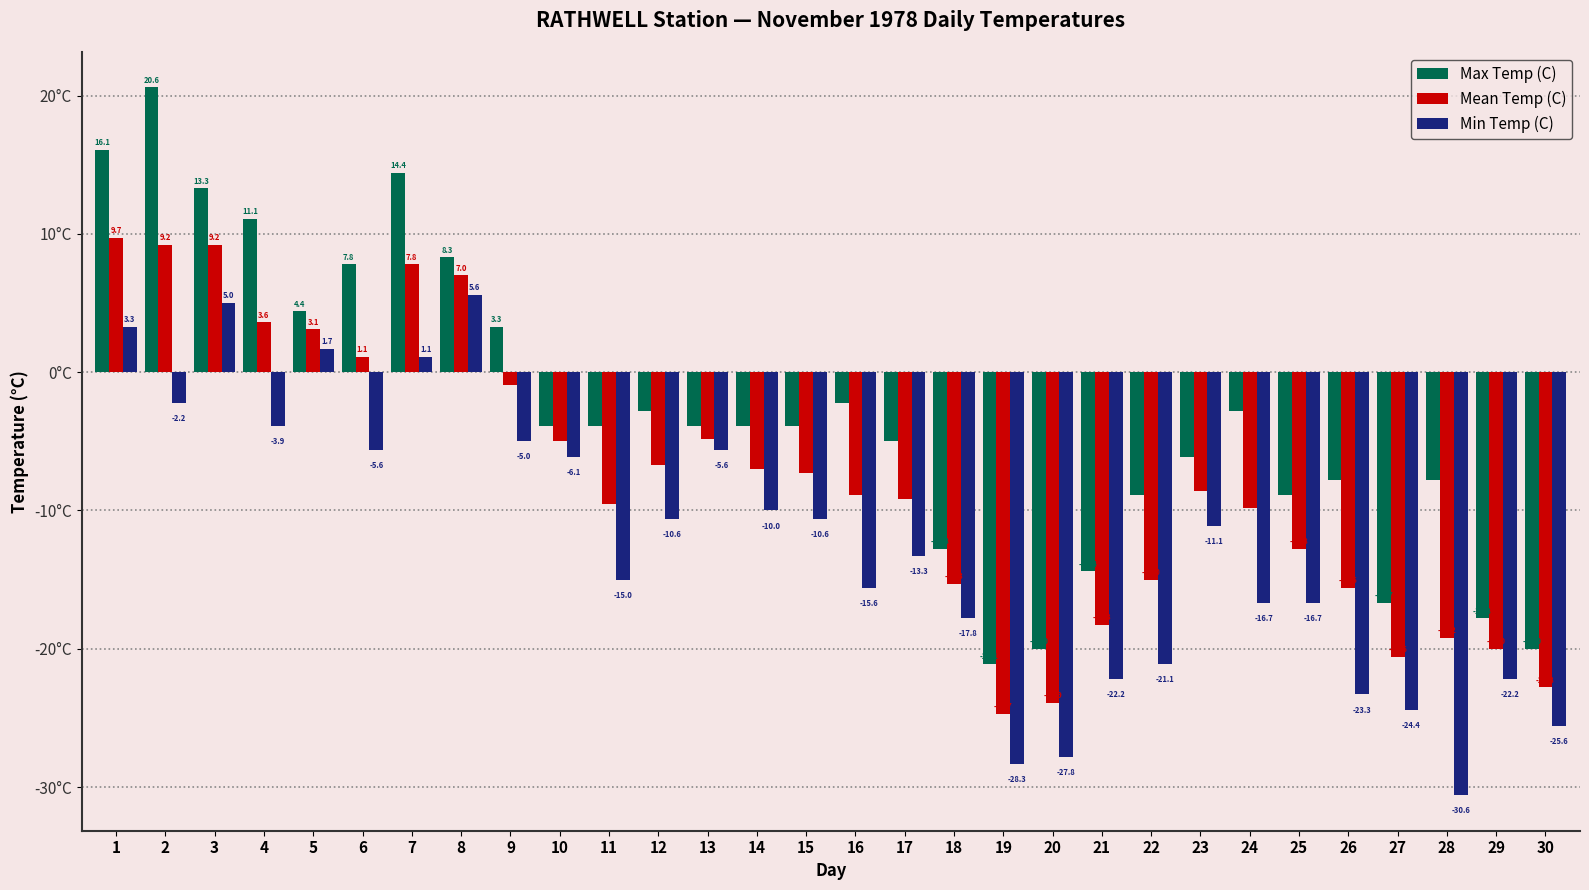

True or false: Mean Temp (C) has a value of -26.3 at 28.

False